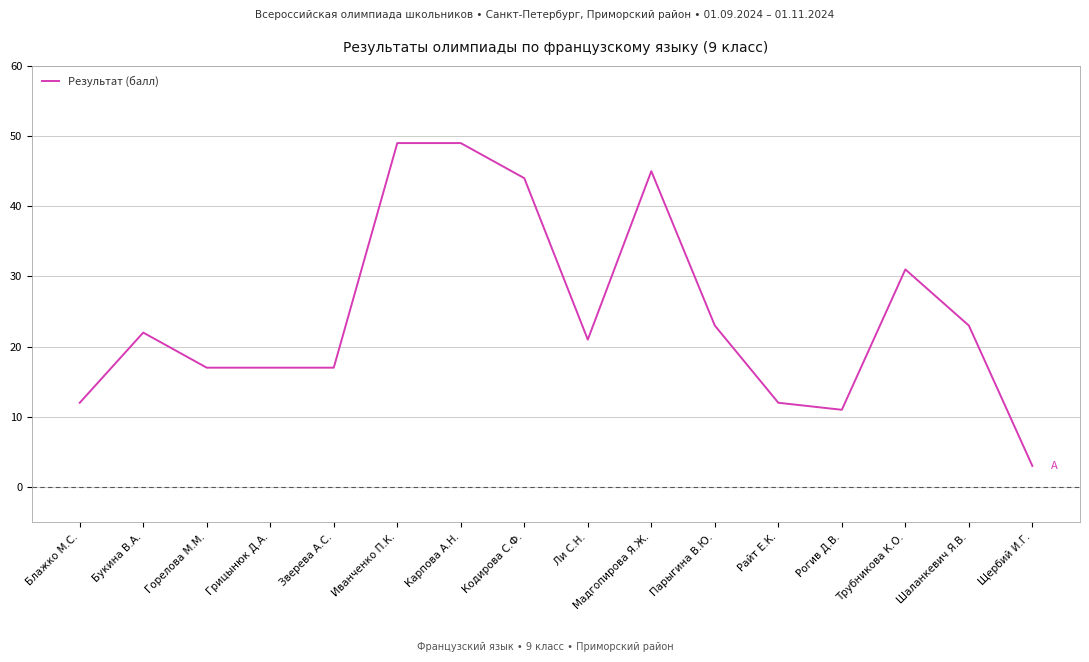

What is the difference between the values at Мадгопирова Я.Ж. and Горелова М.М.?

28